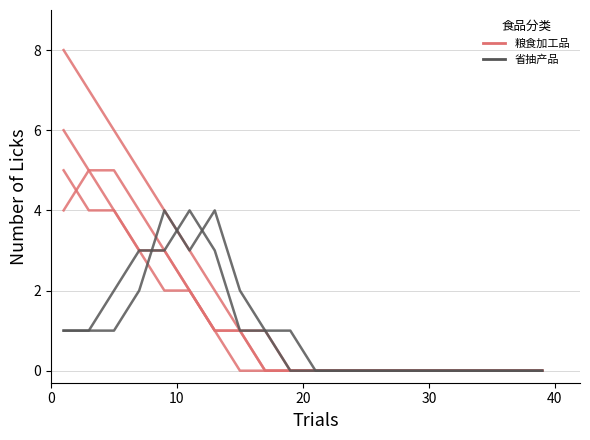

Does the chart have visible grid lines?

Yes